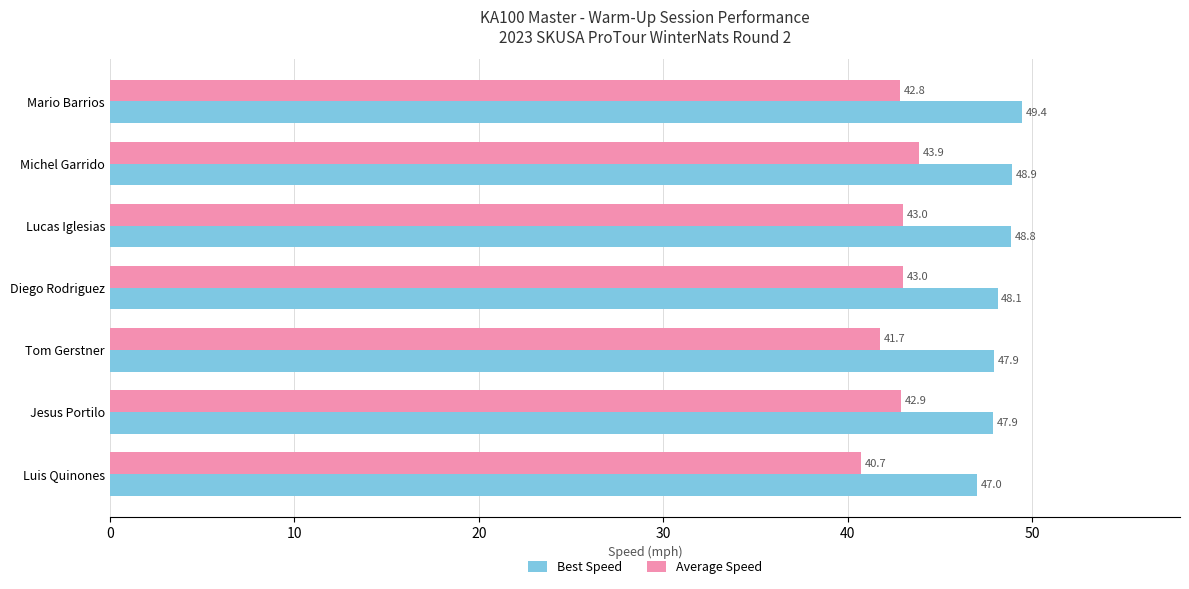

What is the difference between the second highest and minimum values in the Best Speed series?

1.9